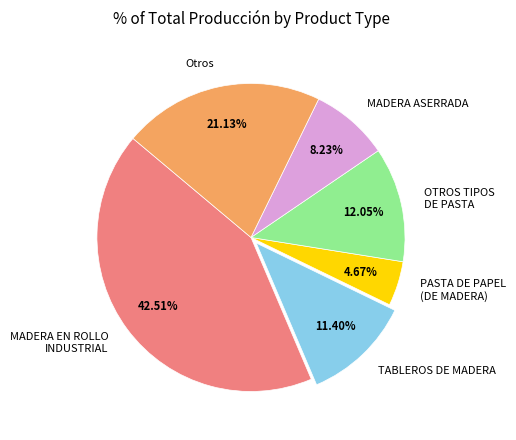

The OTROS TIPOS DE PASTA slice represents 6% of the pie. True or false?

False